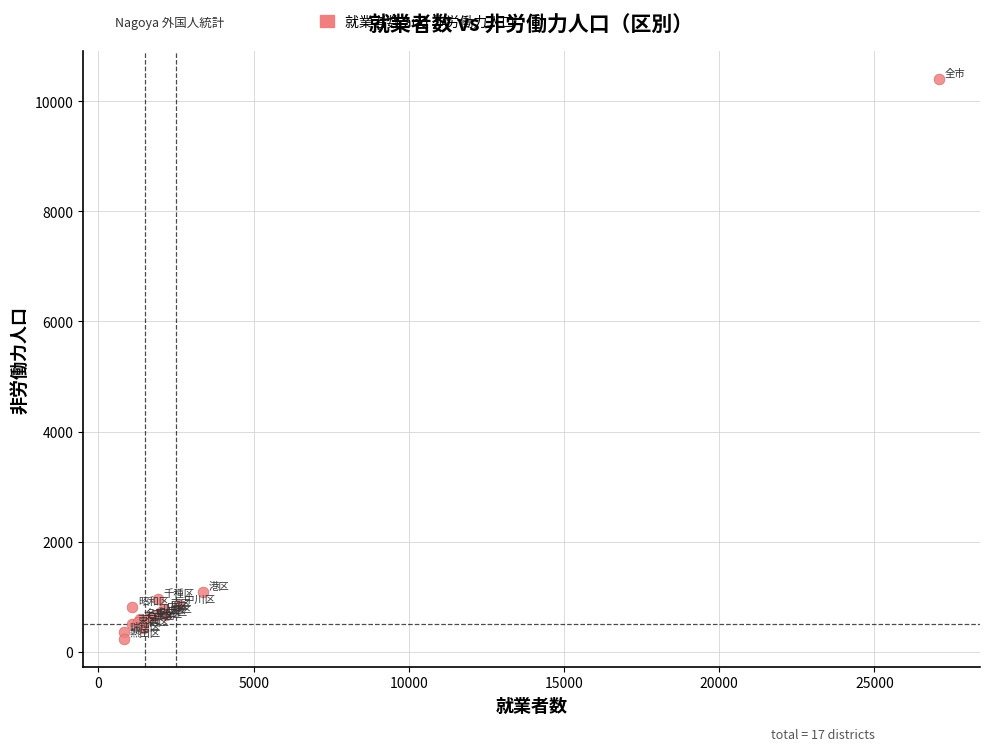

What Y value in the scatter plot is closest to 5318?

1094